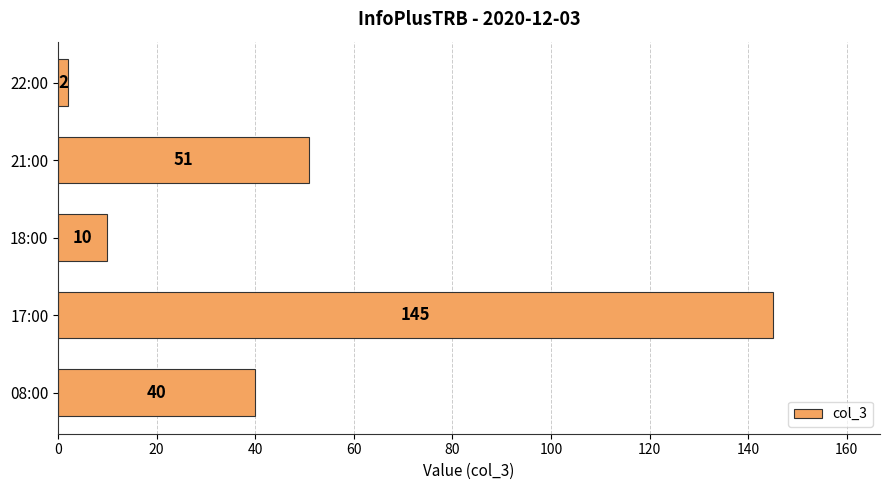

Which category has the highest value across all series?

17:00